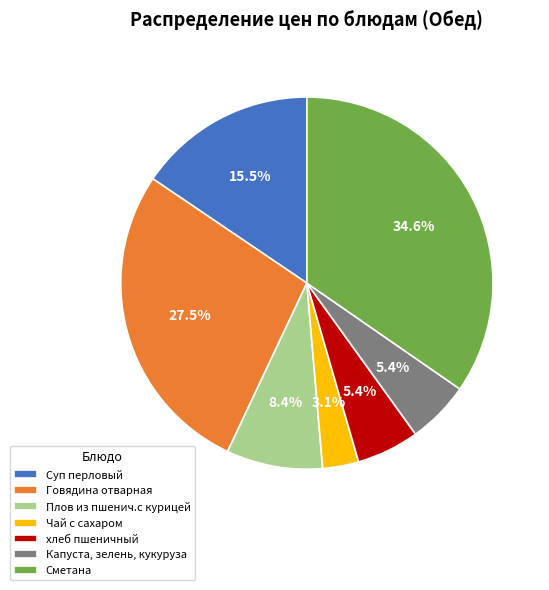

Which category has the biggest portion of the pie?

Сметана